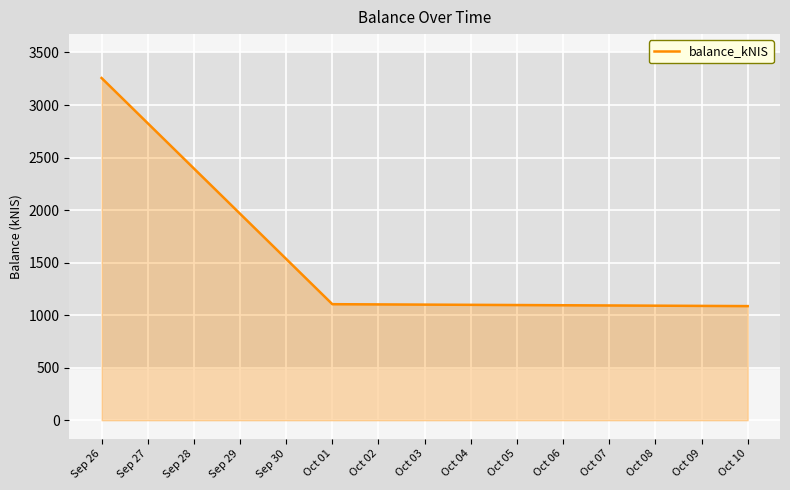

Does the chart have visible grid lines?

Yes